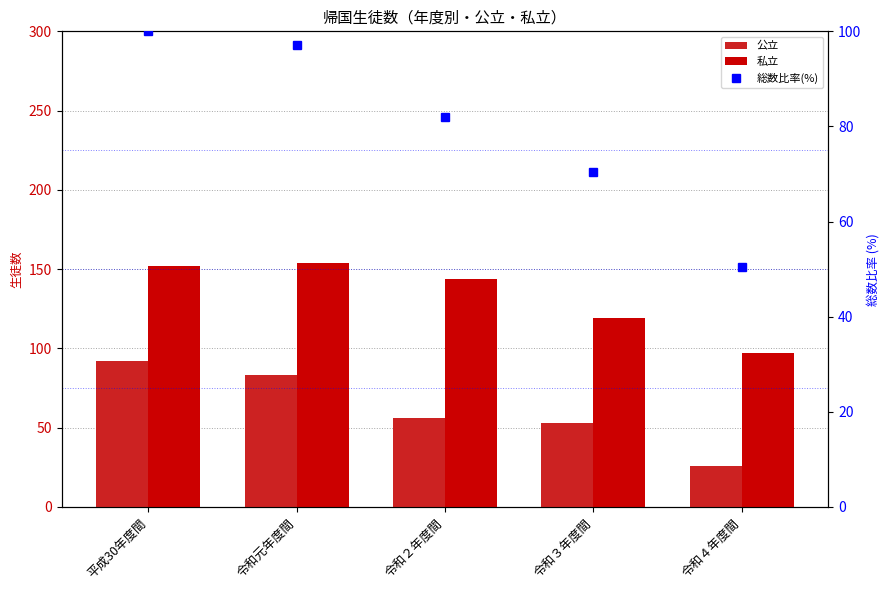

At which label does 総数比率(%) first exceed 81?

平成30年度間